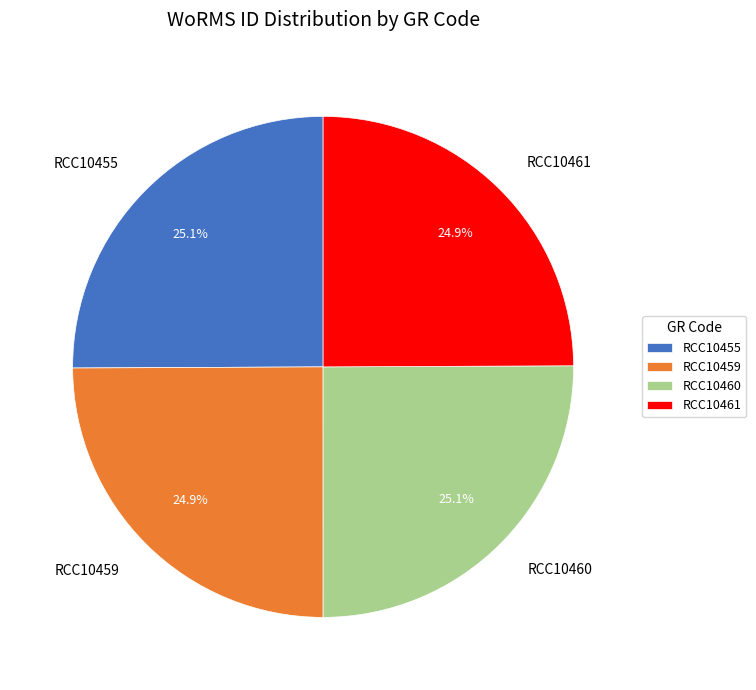

To the nearest percent, what is the combined percentage of RCC10459 and RCC10460?

50%